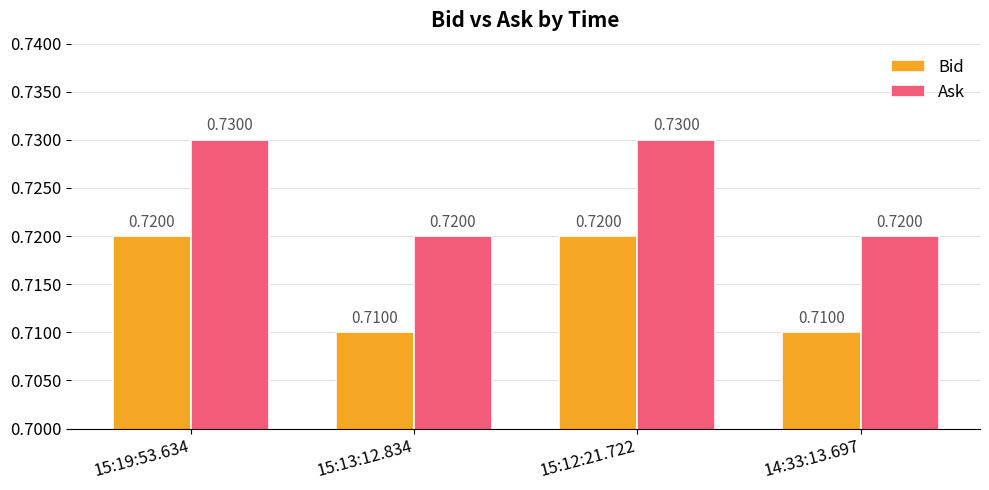

At how many categories does at least one series exceed 0?

4